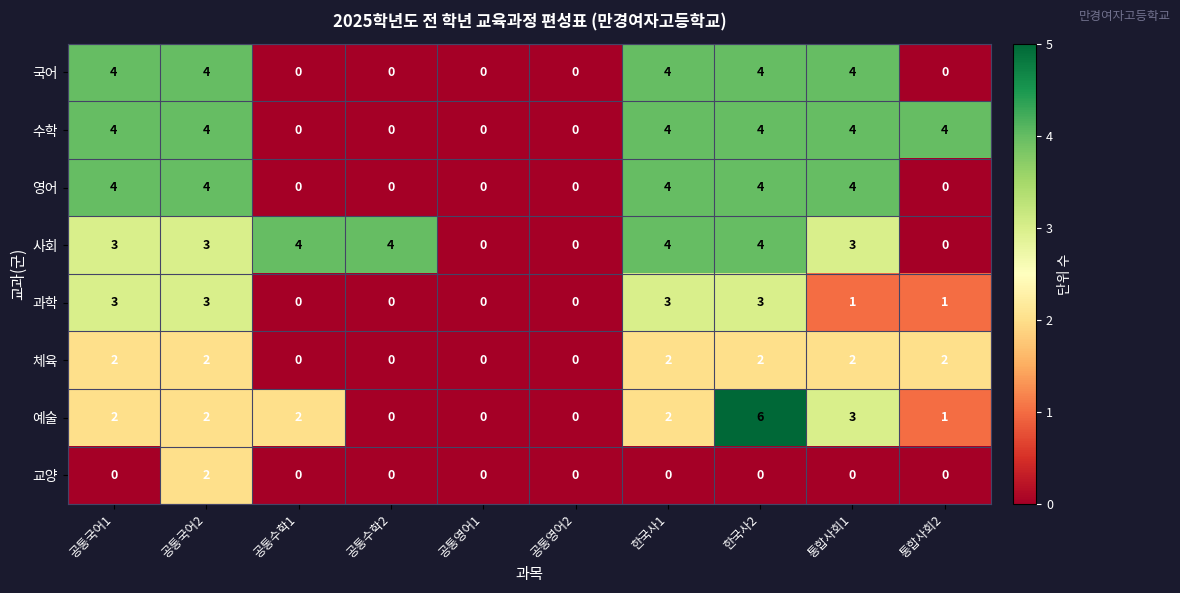

What is the difference between the maximum and minimum values in the 사회 series?

4